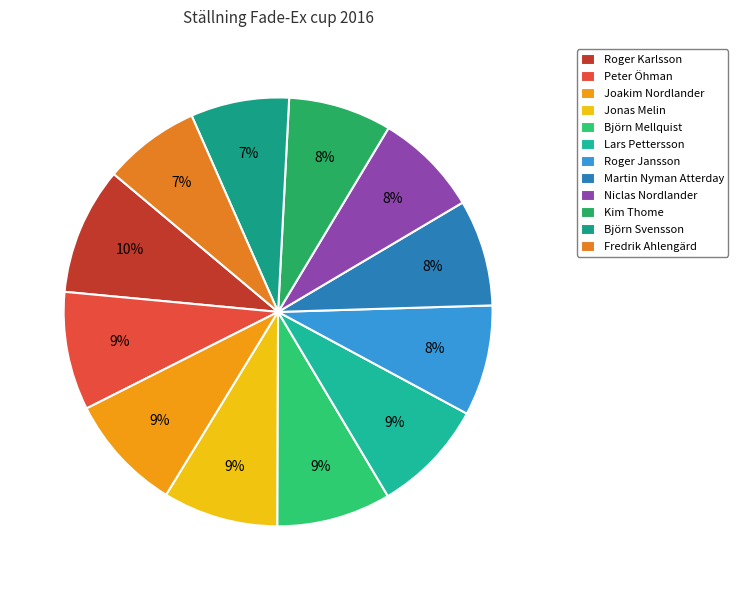

How many segments does this pie chart have?

12